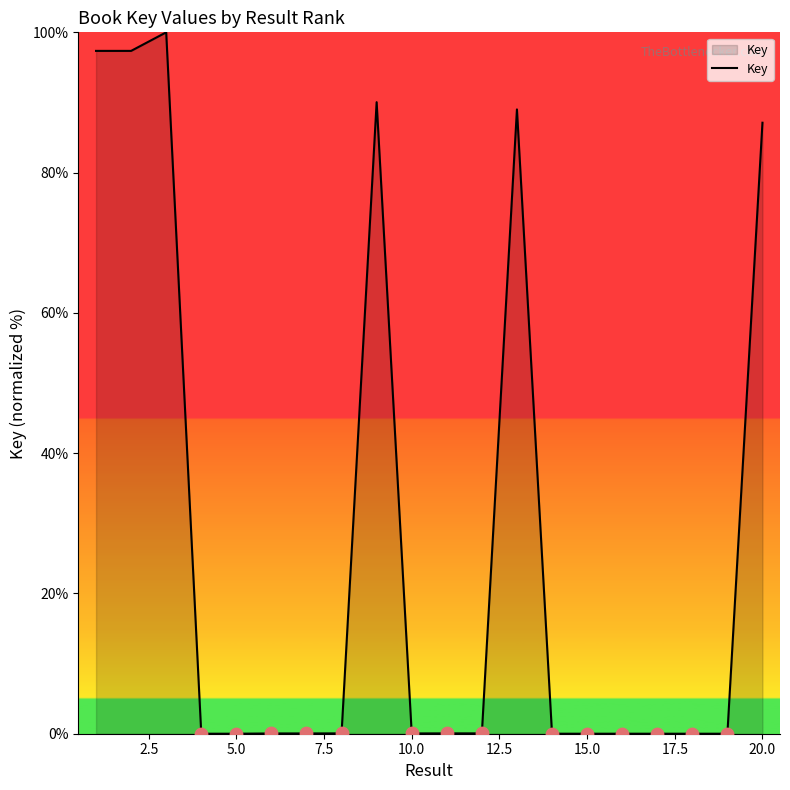

What is the maximum value shown in the chart?

100.0